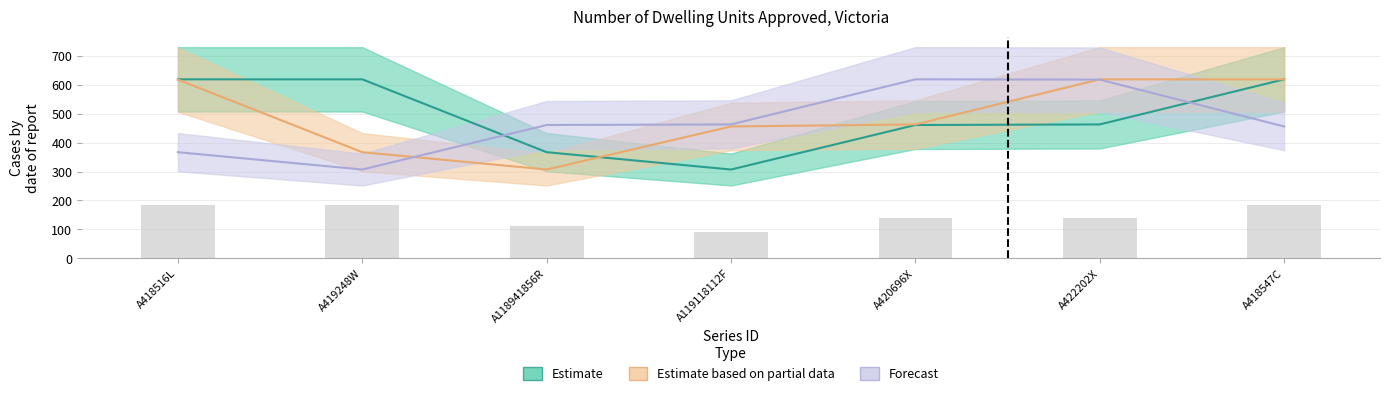

Rank the series at A422202X from highest to lowest value.

Estimate based on partial data, Forecast, Estimate